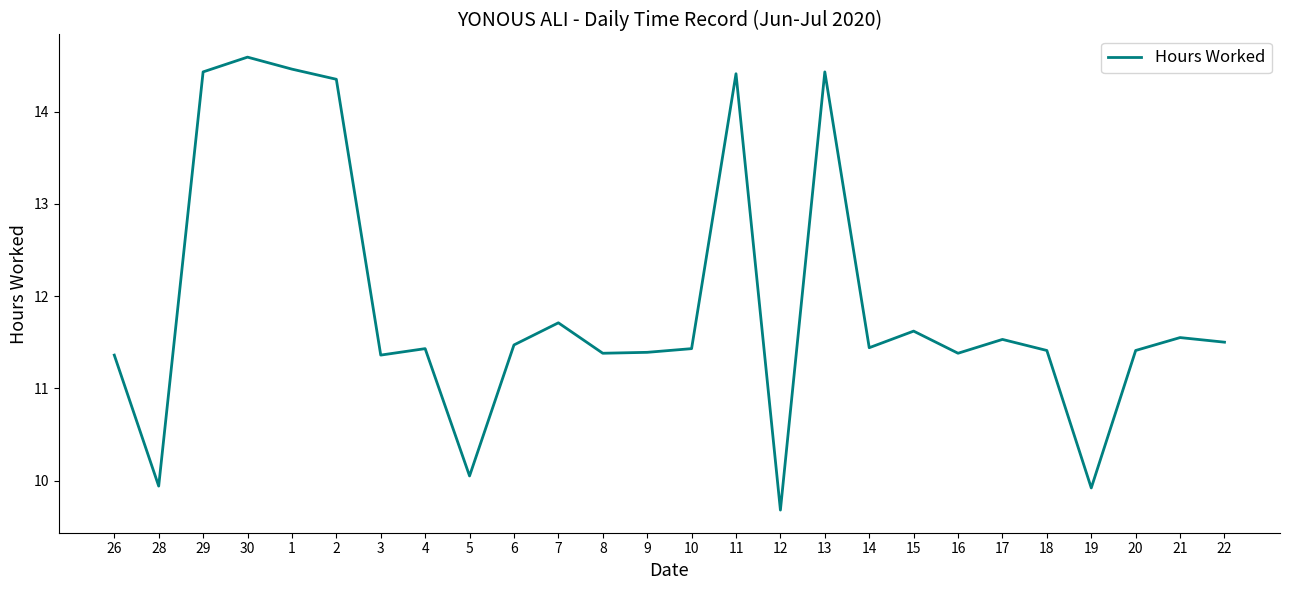

What is the minimum value shown in the chart?

9.7